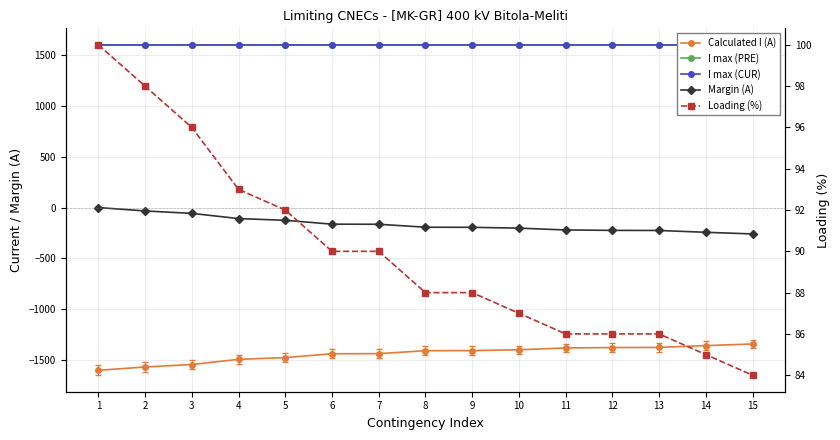

Reading left to right, transcribe all the data shown in this chart.

Calculated I (A): -1600	-1567	-1543	-1492	-1475	-1437	-1436	-1407	-1406	-1398	-1380	-1376	-1375	-1357	-1341
I max (PRE): 1600	1600	1600	1600	1600	1600	1600	1600	1600	1600	1600	1600	1600	1600	1600
I max (CUR): 1600	1600	1600	1600	1600	1600	1600	1600	1600	1600	1600	1600	1600	1600	1600
Margin (A): 0	-33	-57	-108	-125	-163	-164	-193	-194	-202	-220	-224	-225	-243	-259
Loading (%): 100	98	96	93	92	90	90	88	88	87	86	86	86	85	84